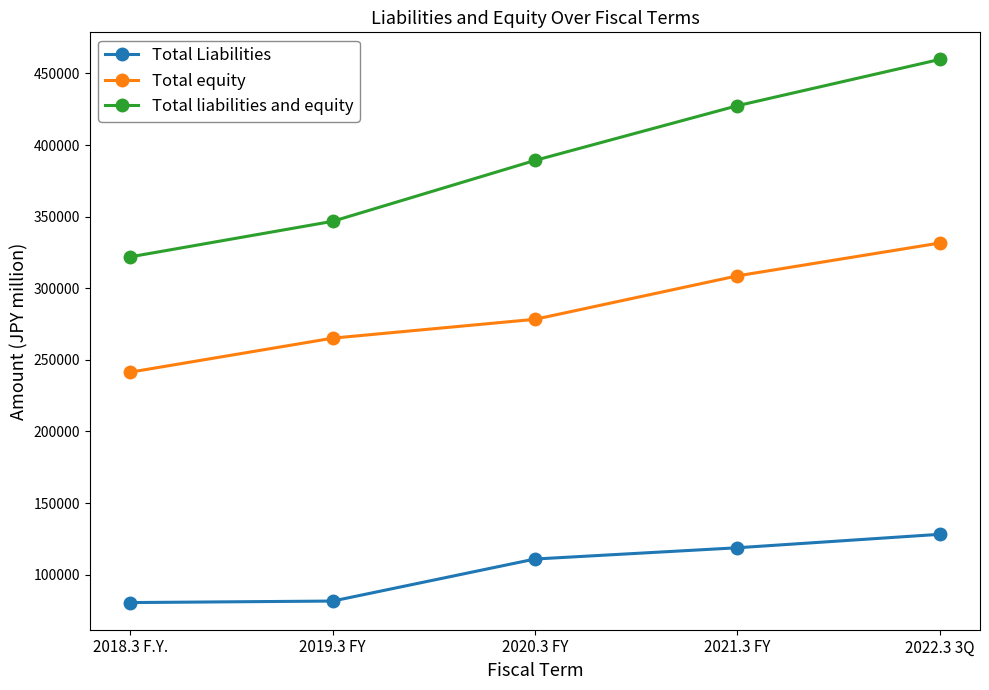

How many categories are shown in the chart?

5